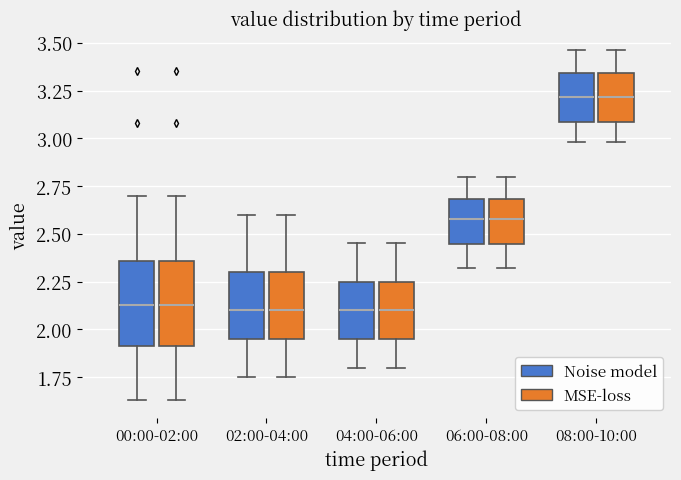

Where does the lower whisker of the box for 06:00-08:00 (MSE-loss) end on the y-axis? The values are not printed on the chart, so give them approximately, as read against the axis.

2.30